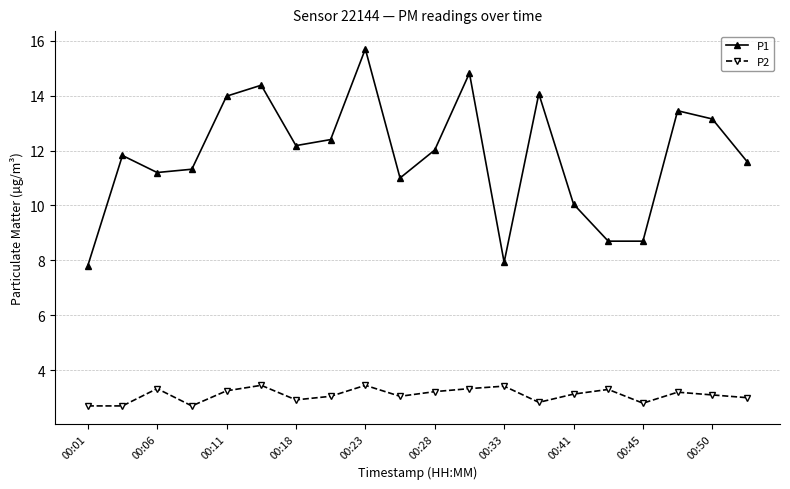

Rank the series by their average value, from highest to lowest.

P1, P2